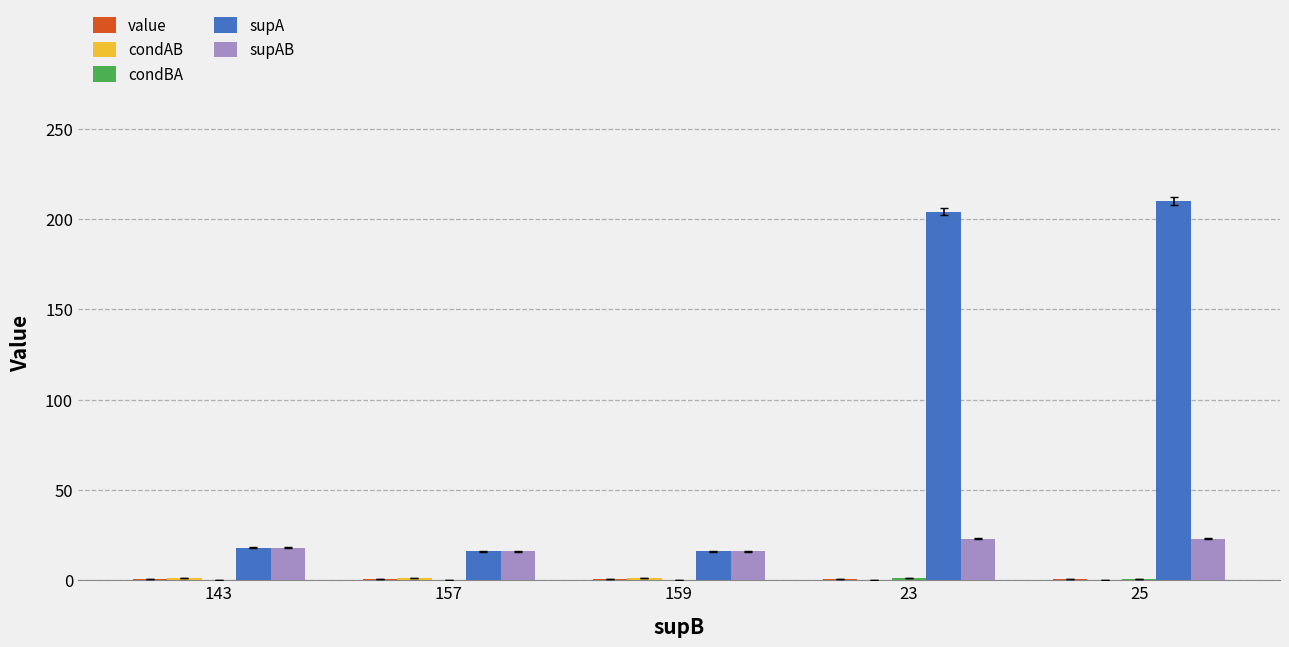

At which category does the chart reach its peak across all series?

25